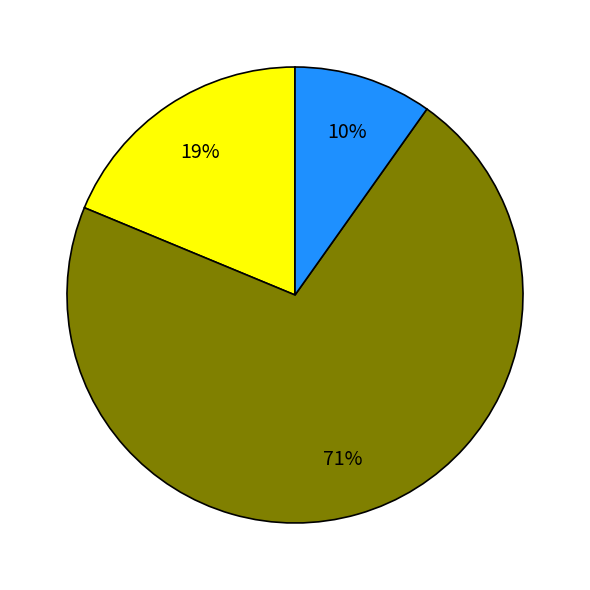

Is there any slice that represents more than half of the pie?

Yes